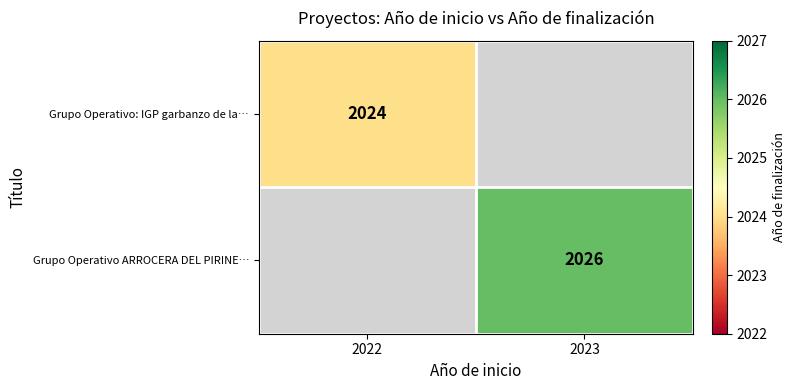

Is the value of Grupo Operativo: IGP garbanzo de la… at 2022 greater than the value of Grupo Operativo ARROCERA DEL PIRINE… at 2023?

No